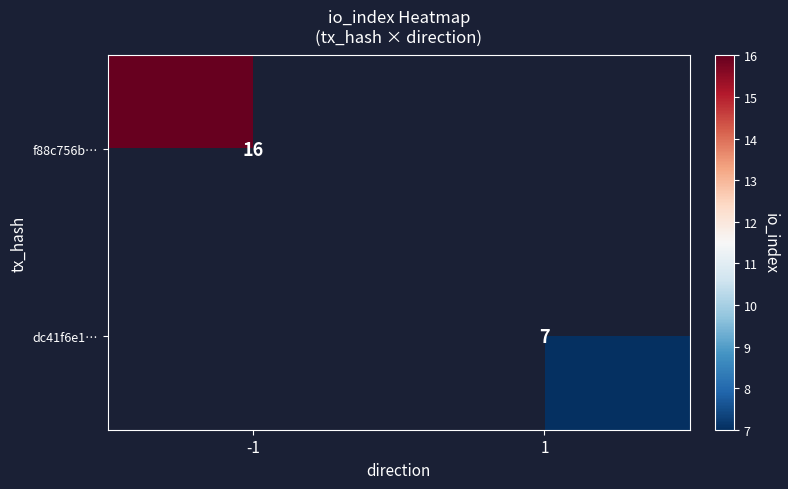

What is the smallest value displayed?

7.0